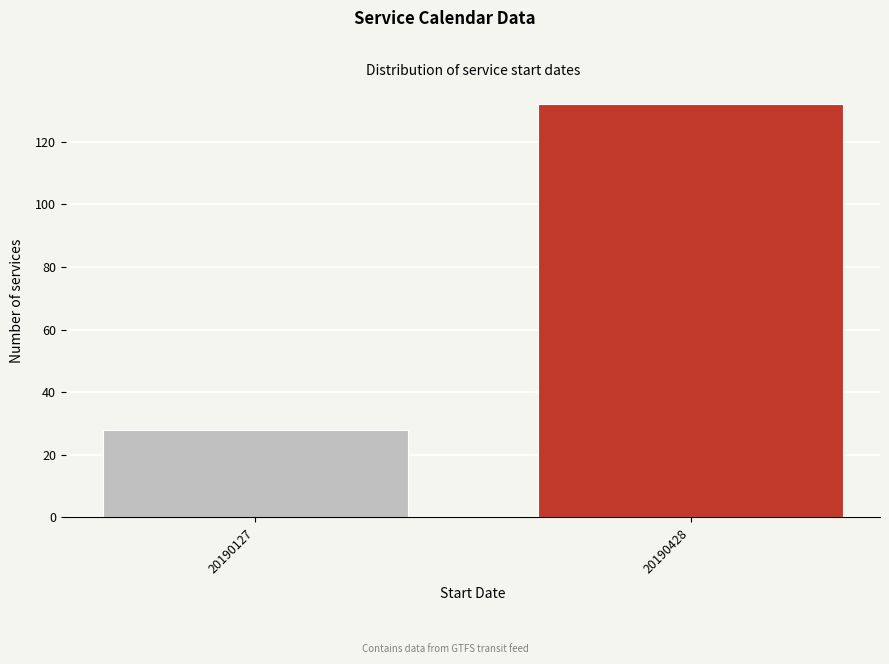

Reading left to right, transcribe all the data shown in this chart.

28	132